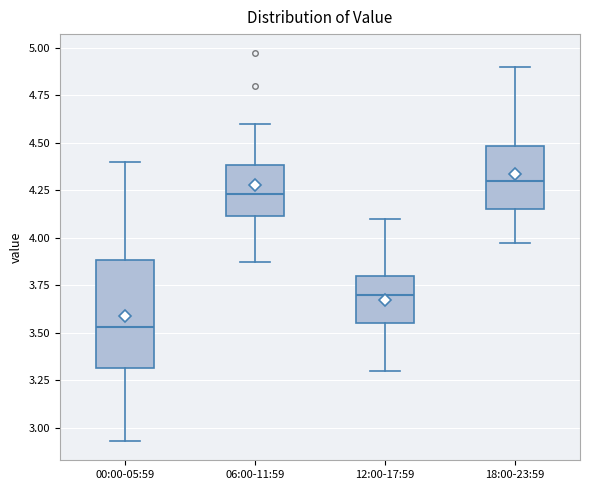

Reading left to right, transcribe this box plot: for each box, give where its median line is, the range the box spans, and where its two whiskers end, as read against the y-axis. The values are not printed on the chart, so give them approximately, as read against the axis.

00:00-05:59: median 3.55, box 3.30 to 3.90, whiskers 2.95 to 4.40
06:00-11:59: median 4.25, box 4.10 to 4.40, whiskers 3.85 to 4.60
12:00-17:59: median 3.70, box 3.55 to 3.80, whiskers 3.30 to 4.10
18:00-23:59: median 4.30, box 4.15 to 4.50, whiskers 3.95 to 4.90